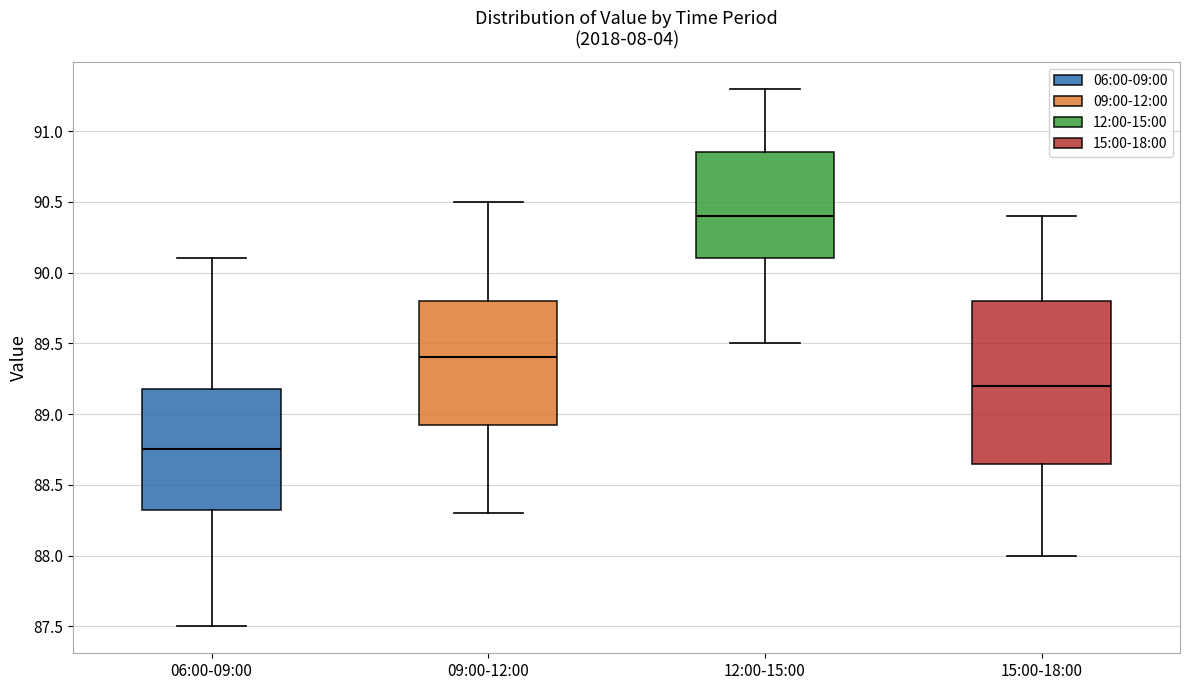

Where does the upper whisker of the box for 09:00-12:00 end on the y-axis? The values are not printed on the chart, so give them approximately, as read against the axis.

90.50